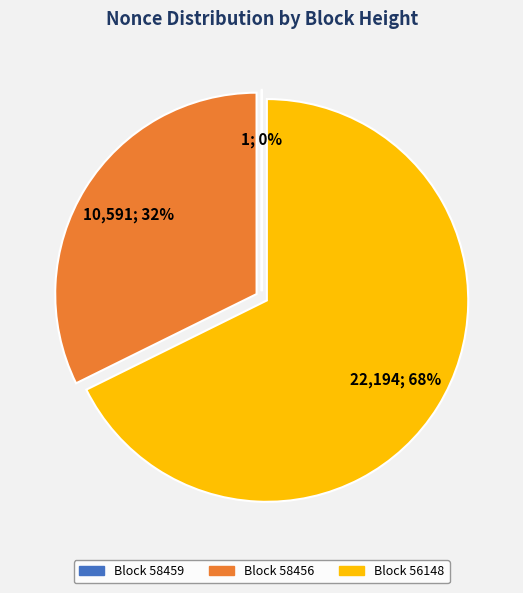

To the nearest percent, what is the average slice percentage?

33%